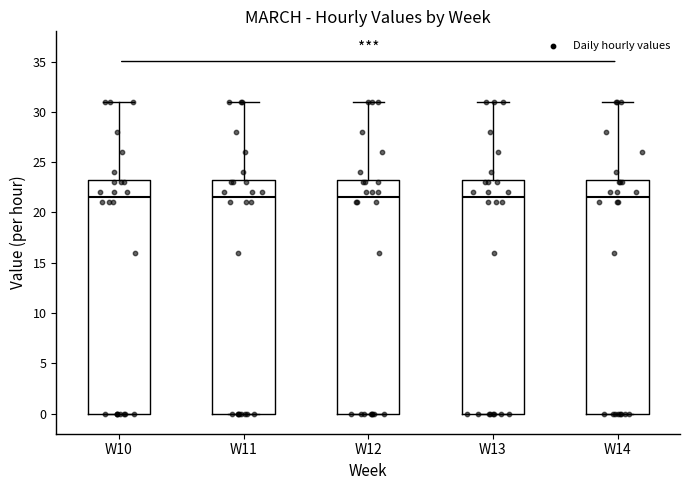

Reading left to right, transcribe this box plot: for each box, give where its median line is, the range the box spans, and where its two whiskers end, as read against the y-axis. The values are not printed on the chart, so give them approximately, as read against the axis.

W10: median 21.5, box 0.0 to 23.5, whiskers 0.0 to 31.0
W11: median 21.5, box 0.0 to 23.5, whiskers 0.0 to 31.0
W12: median 21.5, box 0.0 to 23.5, whiskers 0.0 to 31.0
W13: median 21.5, box 0.0 to 23.5, whiskers 0.0 to 31.0
W14: median 21.5, box 0.0 to 23.5, whiskers 0.0 to 31.0